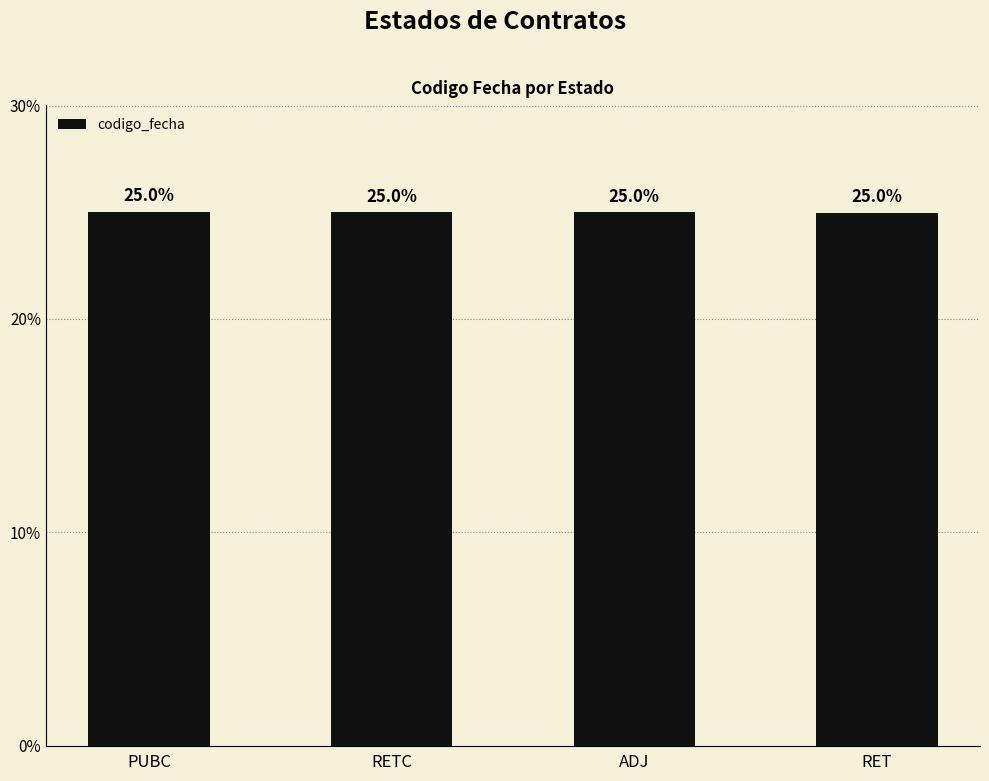

What is the sum of all values?

100.0